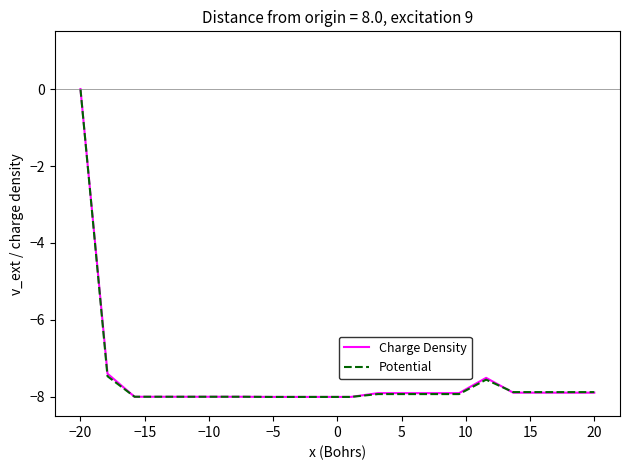

What is the lowest value of the Charge Density series?

-8.0